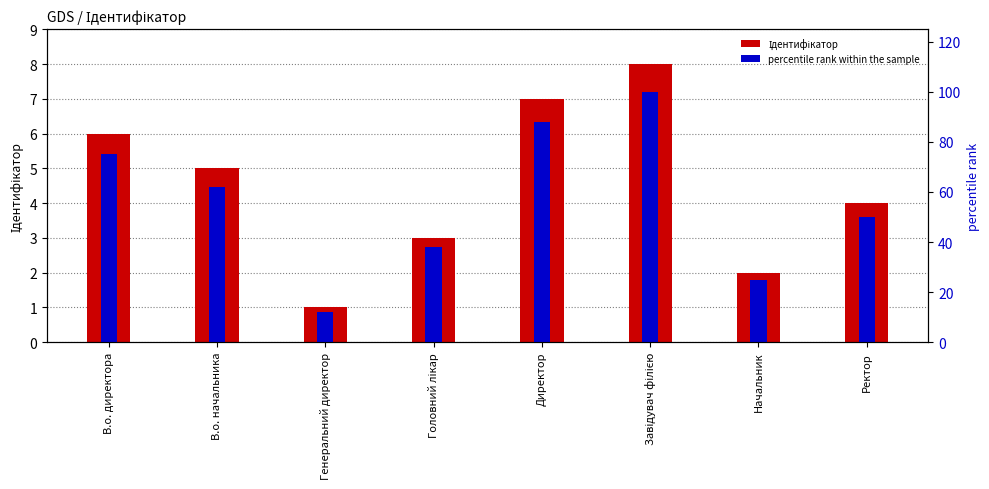

The value of percentile rank within the sample at Завідувач філією is 100. True or false?

True